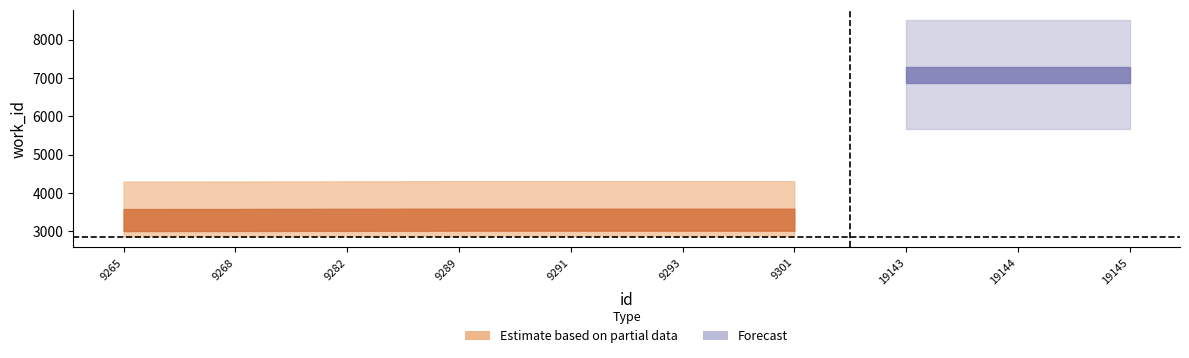

Rank the categories by value from highest to lowest.

19143, 19144, 19145, 9289, 9291, 9293, 9301, 9282, 9268, 9265